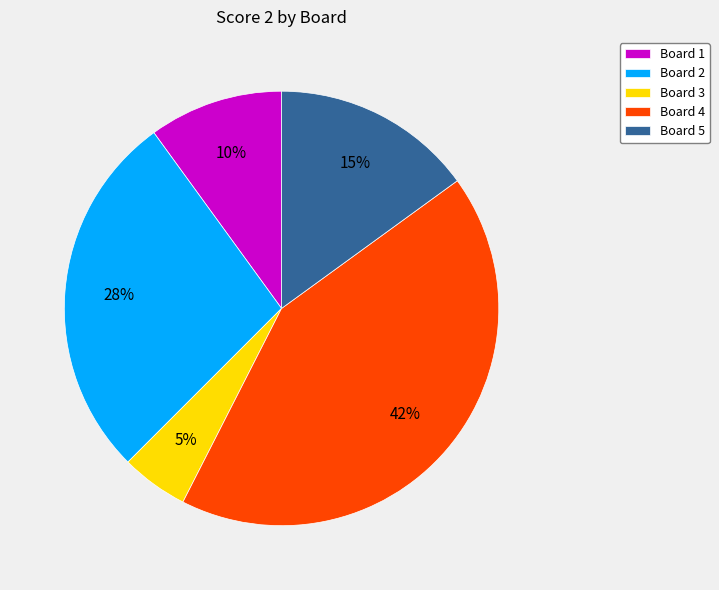

Approximately how many times larger is the value at Board 1 compared to Board 5?

0.7